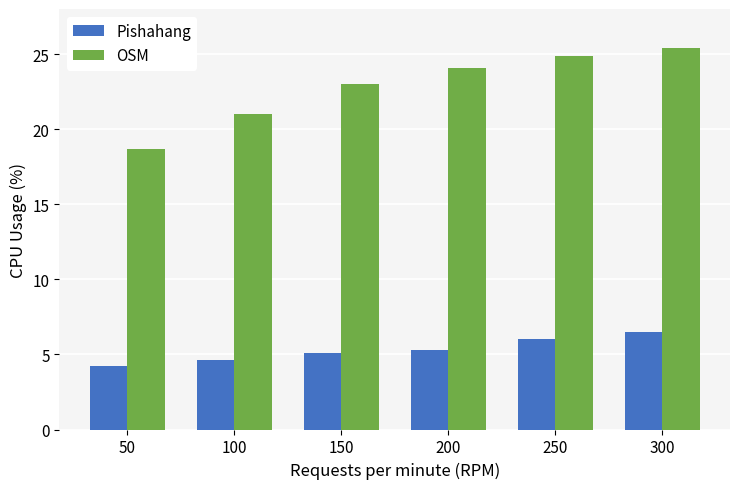

How many categories are shown in the chart?

6